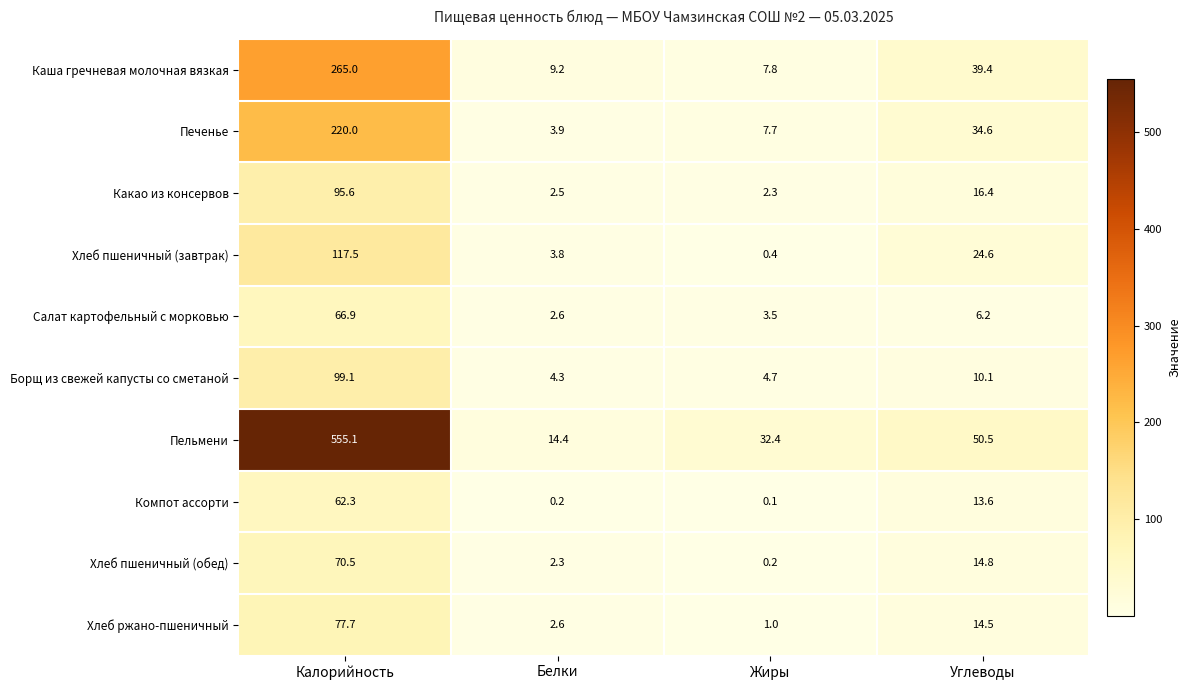

At which label does Салат картофельный с морковью first exceed 6?

Калорийность